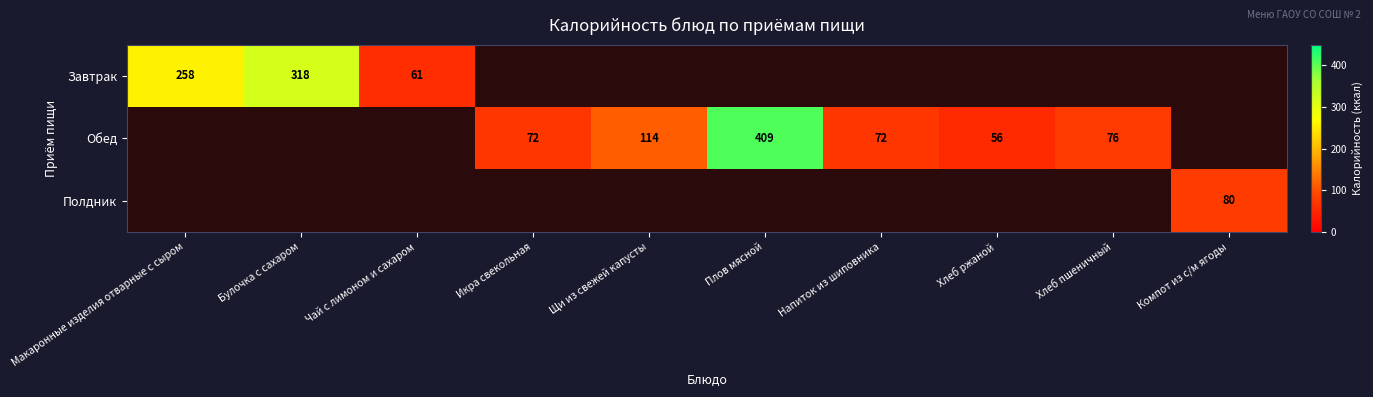

What is the difference between the Обед values at Напиток из шиповника and Плов мясной?

337